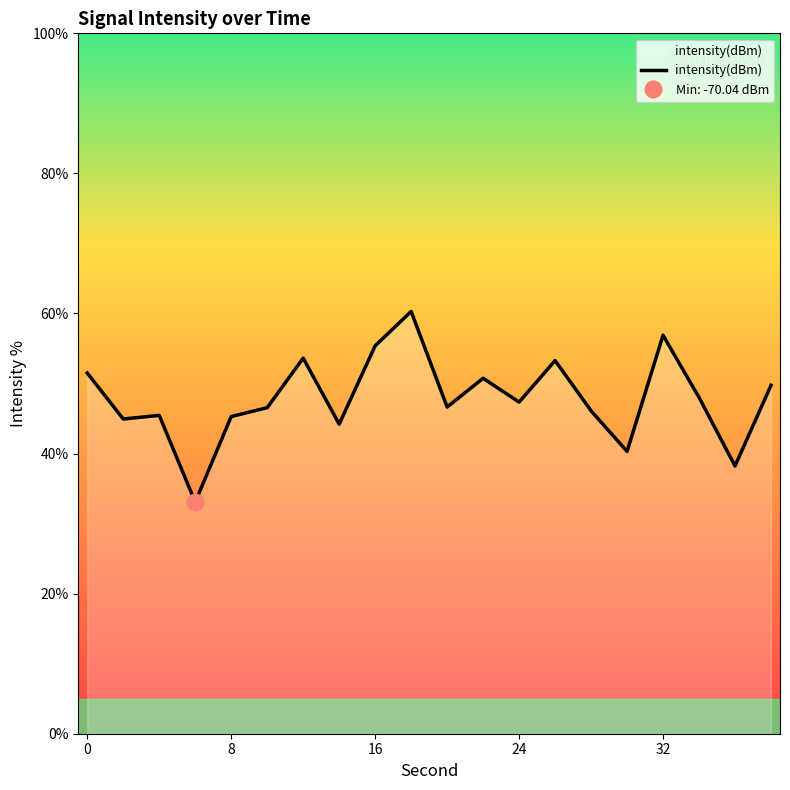

What is the greatest value displayed?

60.3